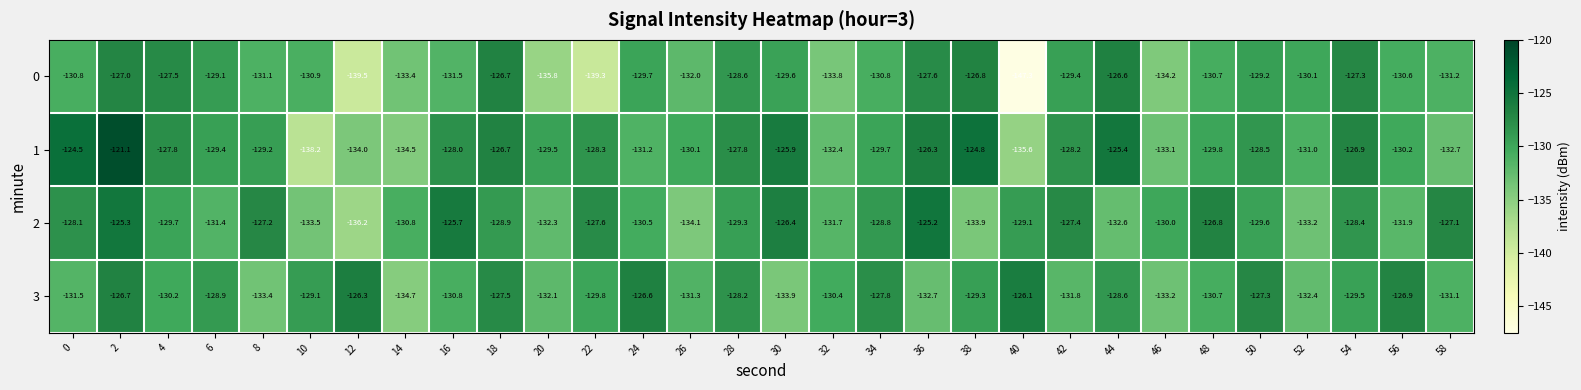

What is the maximum value for 2?

-125.2